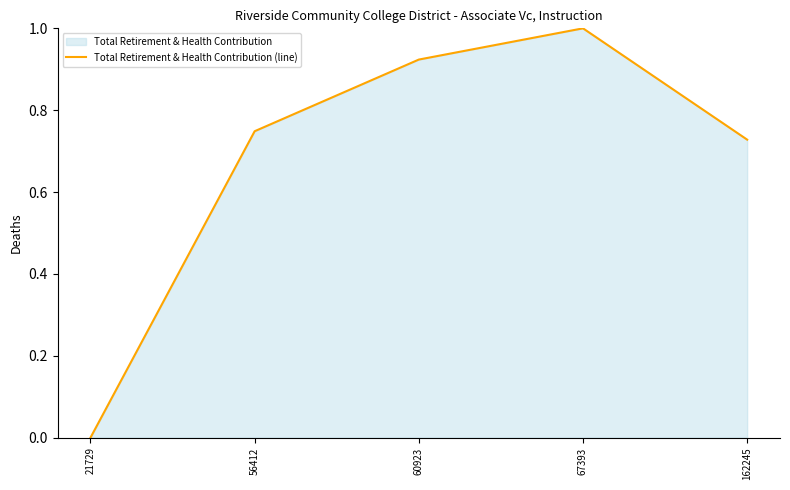

List the labels in order of value, smallest first.

21729, 162245, 56412, 60923, 67393